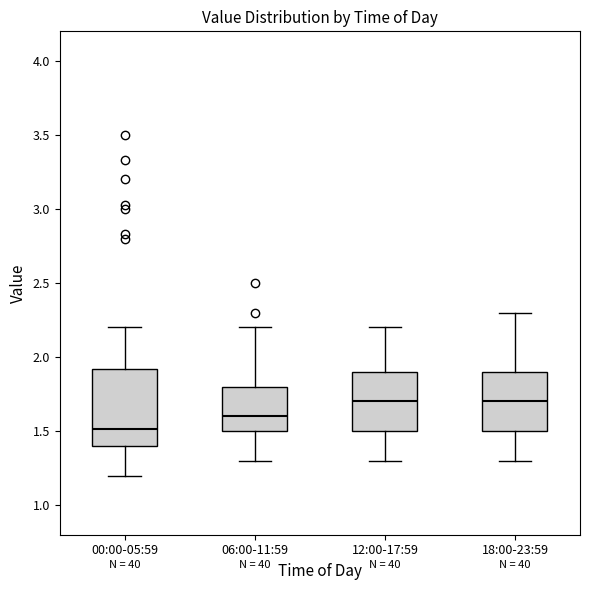

Reading left to right, read every box against the y-axis: the position of its median line, the range the box covers, and the ends of its whiskers. The values are not printed on the chart, so give them approximately, as read against the axis.

00:00-05:59: median 1.5, box 1.4 to 1.9, whiskers 1.2 to 2.2
06:00-11:59: median 1.6, box 1.5 to 1.8, whiskers 1.3 to 2.2
12:00-17:59: median 1.7, box 1.5 to 1.9, whiskers 1.3 to 2.2
18:00-23:59: median 1.7, box 1.5 to 1.9, whiskers 1.3 to 2.3